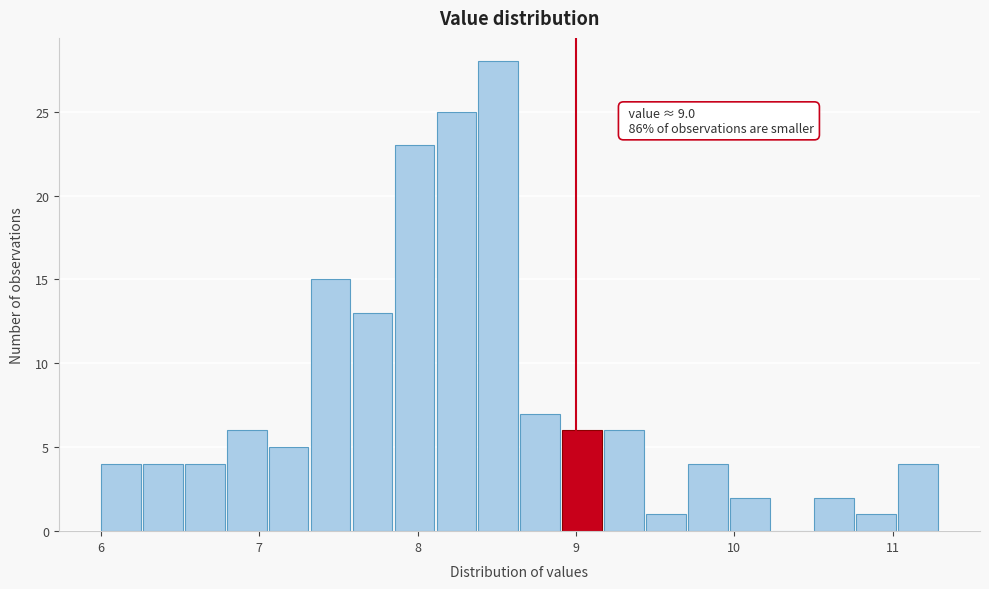

Around what value on the x-axis is the tallest bar? Give the approximate position of its centre, as read against the axis.

8.5